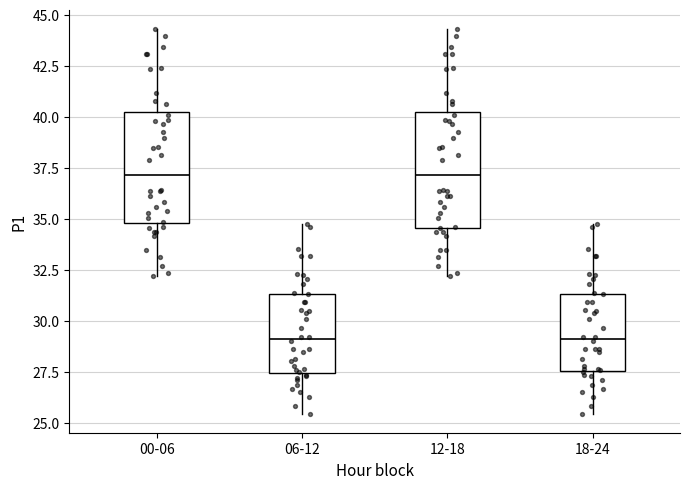

Where does the median line of the box for 18-24 sit on the y-axis? The values are not printed on the chart, so give them approximately, as read against the axis.

29.0